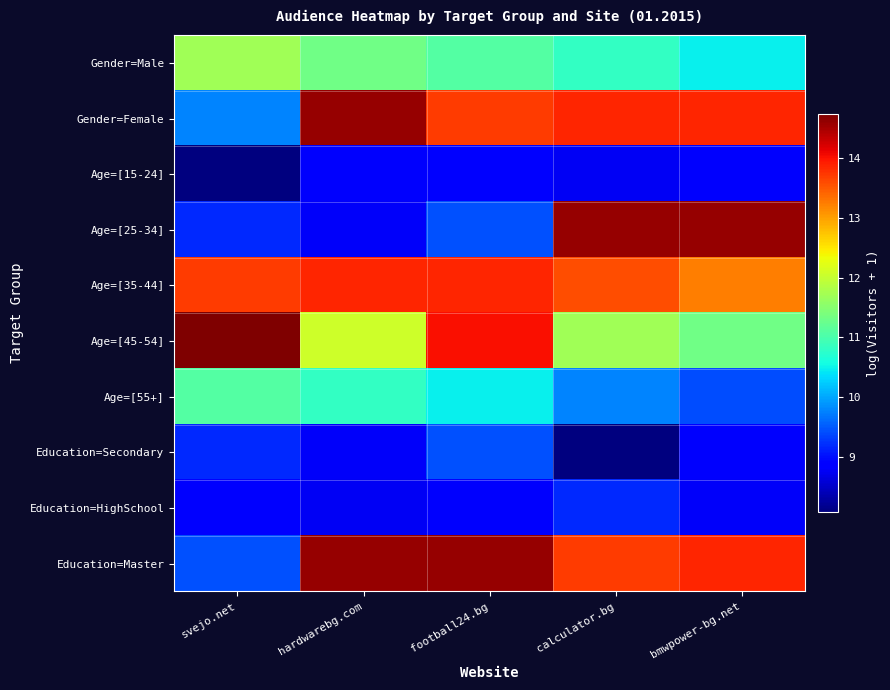

Reading left to right, what are all the values shown in this chart?

Gender=Male: svejo.net=11.7	hardwarebg.com=11.3	football24.bg=11.1	calculator.bg=10.8	bmwpower-bg.net=10.5
Gender=Female: svejo.net=9.8	hardwarebg.com=14.6	football24.bg=13.7	calculator.bg=13.9	bmwpower-bg.net=13.9
Age=[15-24]: svejo.net=8.1	hardwarebg.com=8.8	football24.bg=8.9	calculator.bg=8.8	bmwpower-bg.net=8.8
Age=[25-34]: svejo.net=9.2	hardwarebg.com=8.8	football24.bg=9.4	calculator.bg=14.6	bmwpower-bg.net=14.6
Age=[35-44]: svejo.net=13.7	hardwarebg.com=13.9	football24.bg=13.9	calculator.bg=13.6	bmwpower-bg.net=13.2
Age=[45-54]: svejo.net=14.7	hardwarebg.com=12.1	football24.bg=14.0	calculator.bg=11.7	bmwpower-bg.net=11.3
Age=[55+]: svejo.net=11.1	hardwarebg.com=10.8	football24.bg=10.5	calculator.bg=9.8	bmwpower-bg.net=9.4
Education=Secondary: svejo.net=9.2	hardwarebg.com=8.8	football24.bg=9.4	calculator.bg=8.1	bmwpower-bg.net=8.8
Education=HighSchool: svejo.net=8.9	hardwarebg.com=8.8	football24.bg=8.8	calculator.bg=9.2	bmwpower-bg.net=8.8
Education=Master: svejo.net=9.4	hardwarebg.com=14.6	football24.bg=14.6	calculator.bg=13.7	bmwpower-bg.net=13.9